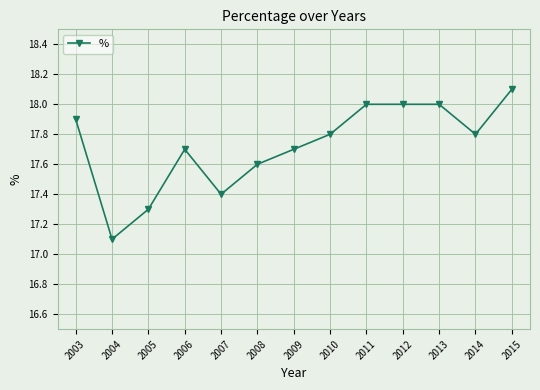

Where is the first local minimum?

2004